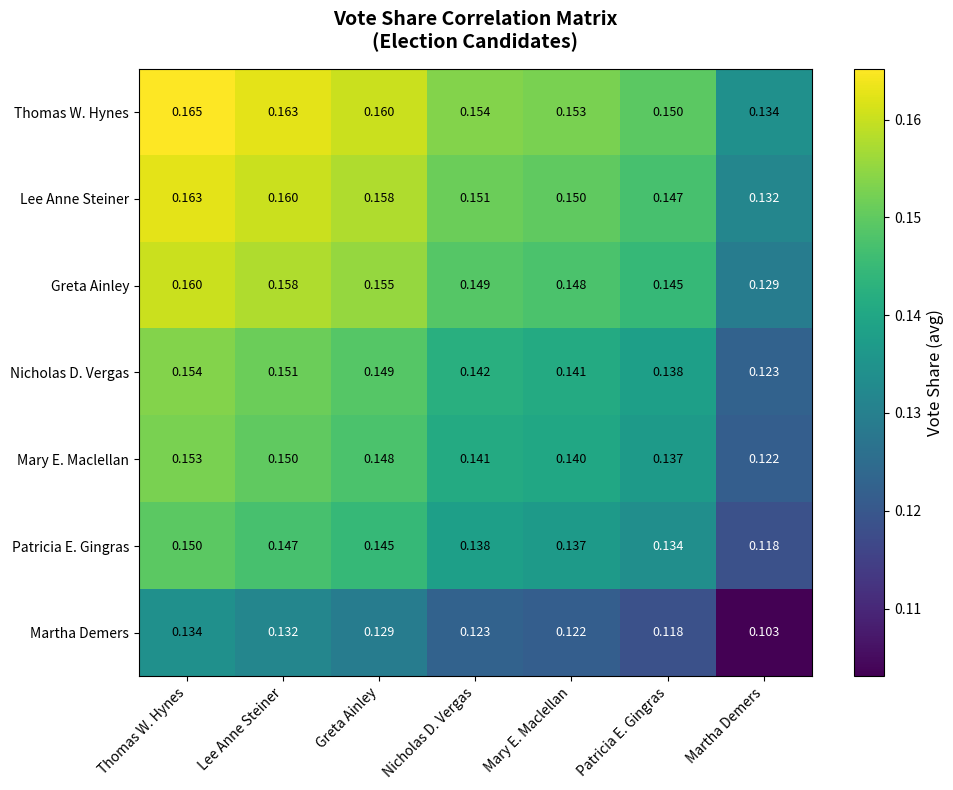

Which label corresponds to the largest value in the chart?

Thomas W. Hynes